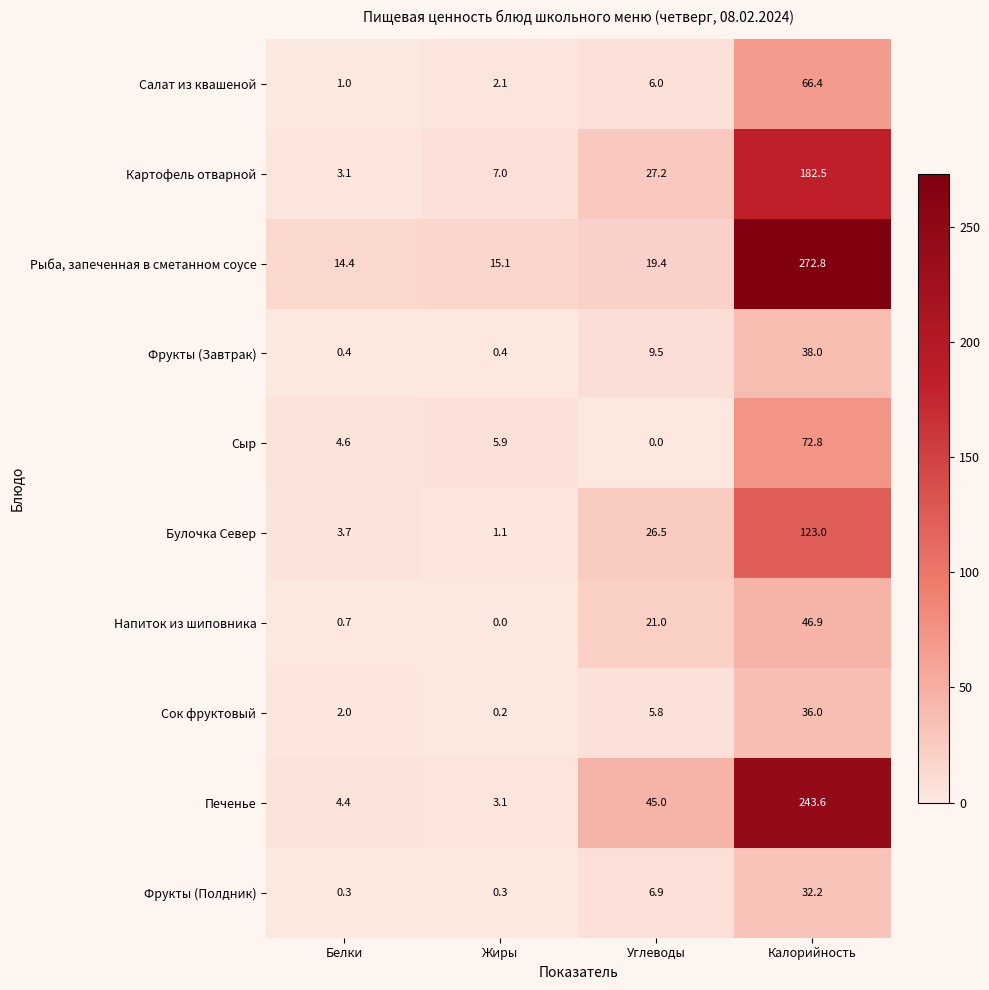

At how many categories does at least one series exceed 191?

1